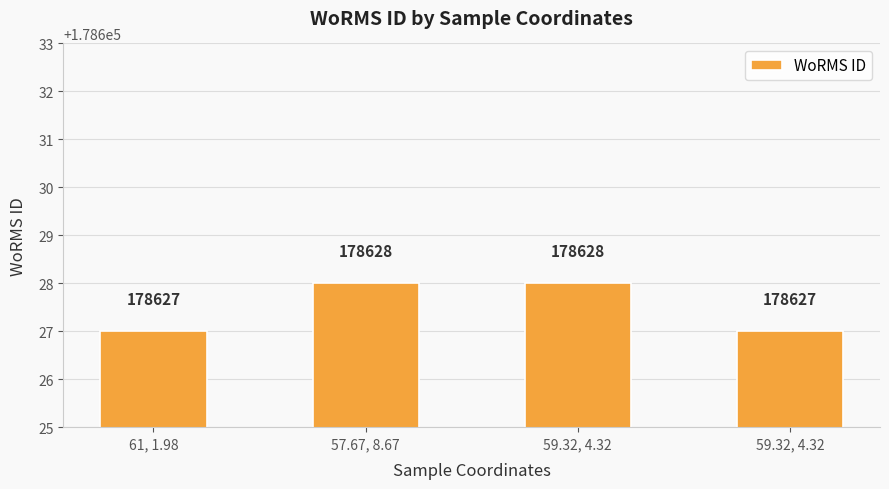

What is the label of the 1st bar from the right?

59.32, 4.32